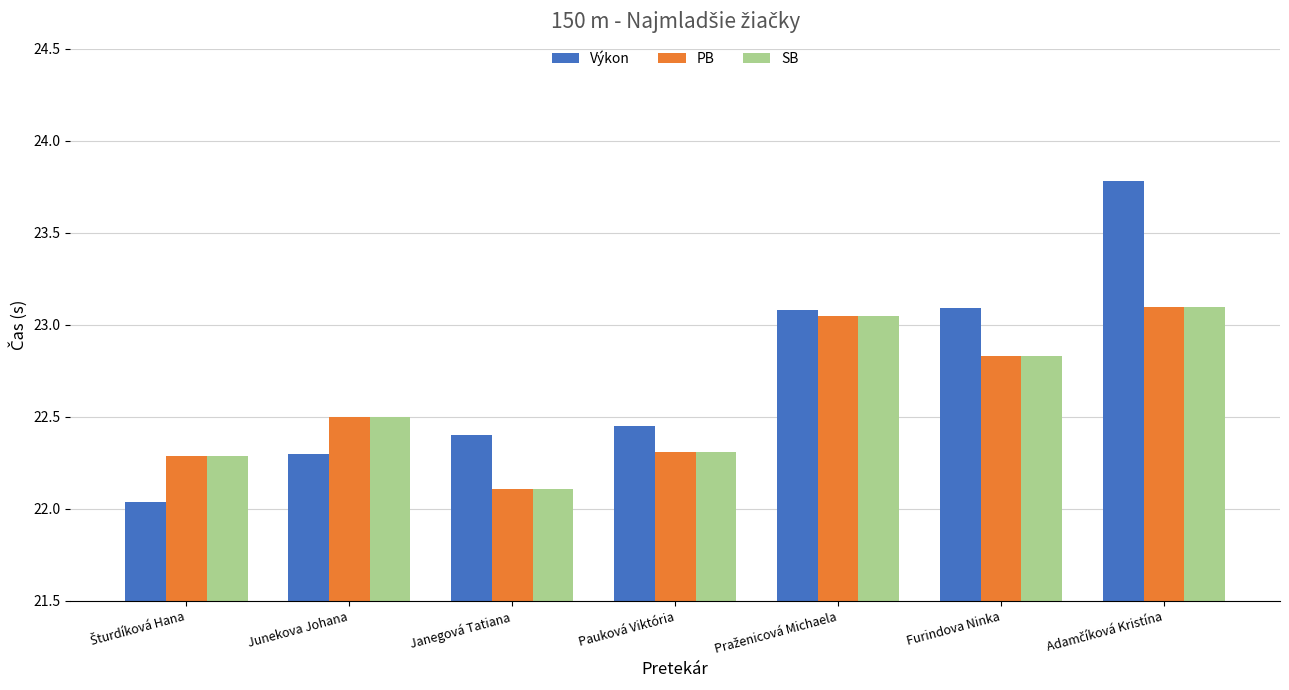

What is the spread (max minus min) of values at Furindova Ninka?

0.3